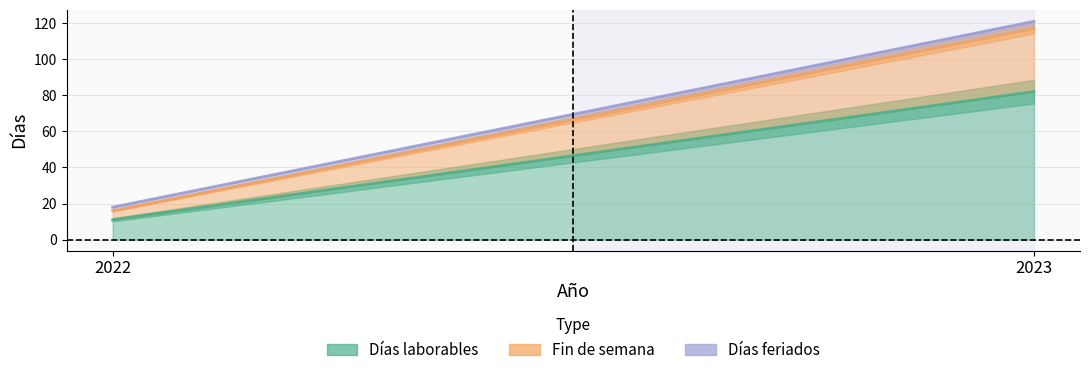

Which series changed the most between 2022 and 2023?

Días laborables